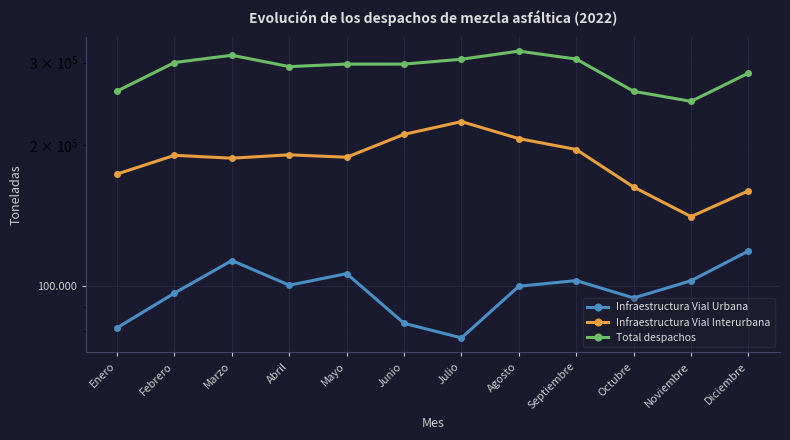

List the labels in order of Total despachos value, smallest first.

Noviembre, Octubre, Enero, Diciembre, Abril, Junio, Mayo, Febrero, Julio, Septiembre, Marzo, Agosto